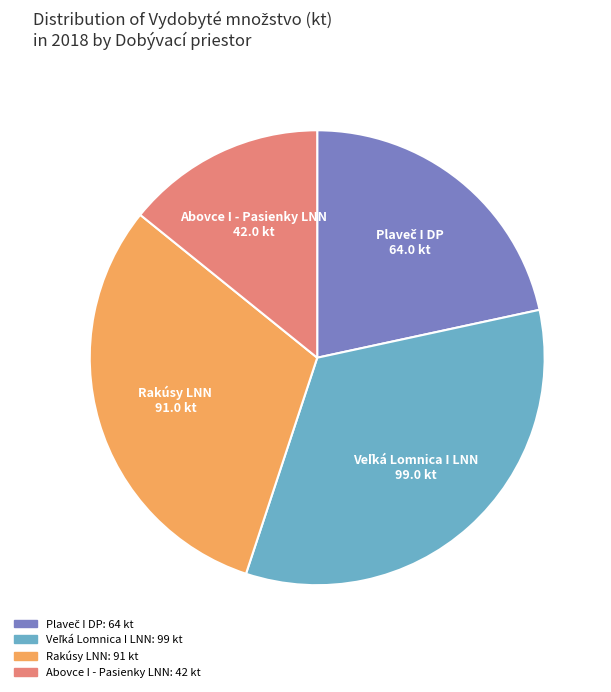

Is there a majority slice in this chart?

No